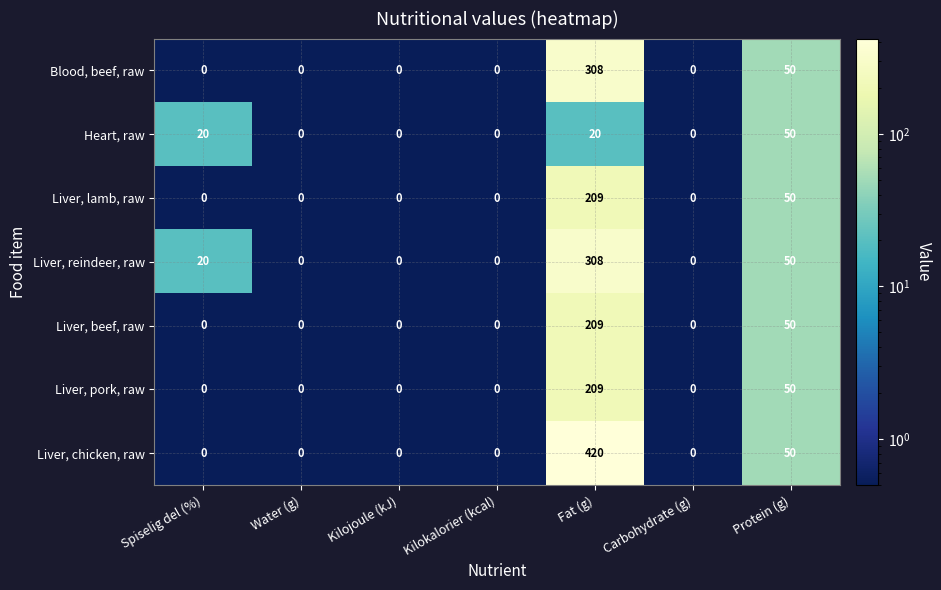

Where is Liver, beef, raw nearest to the value 104?

Protein (g)